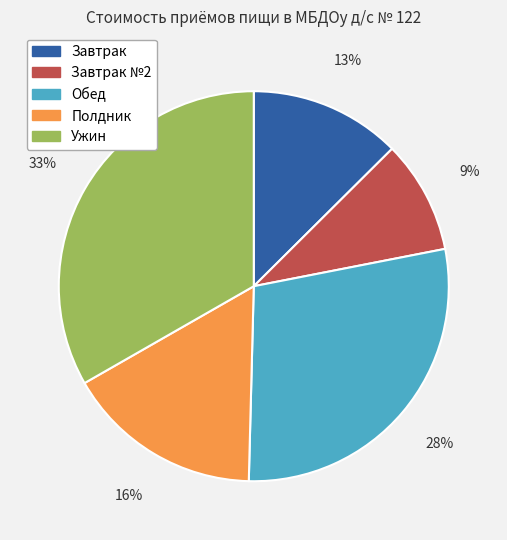

Is there any slice that represents more than half of the pie?

No